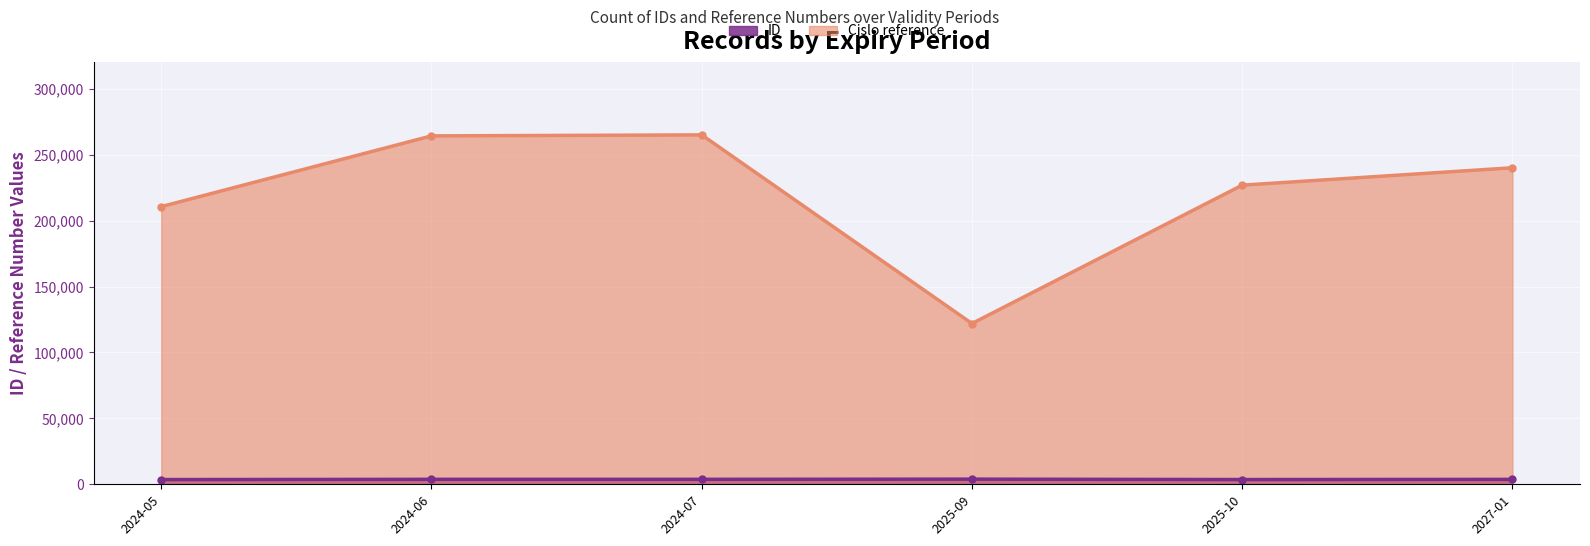

At which category does Cislo reference reach its first local valley?

2025-09